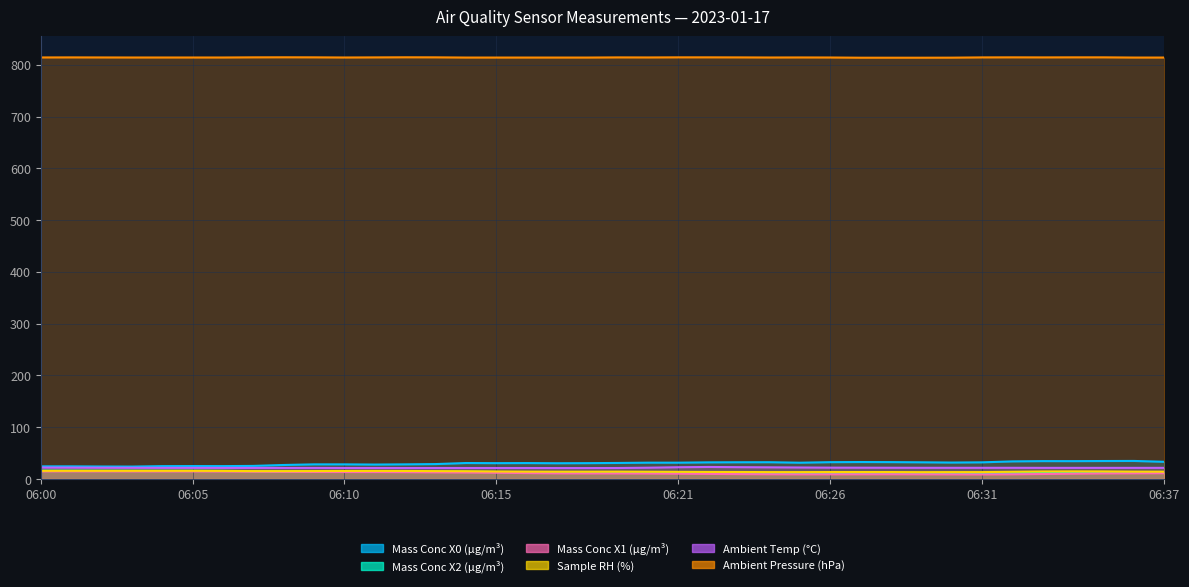

True or false: Mass Conc X1 (μg/m³) and Ambient Temp (°C) cross at least once.

False